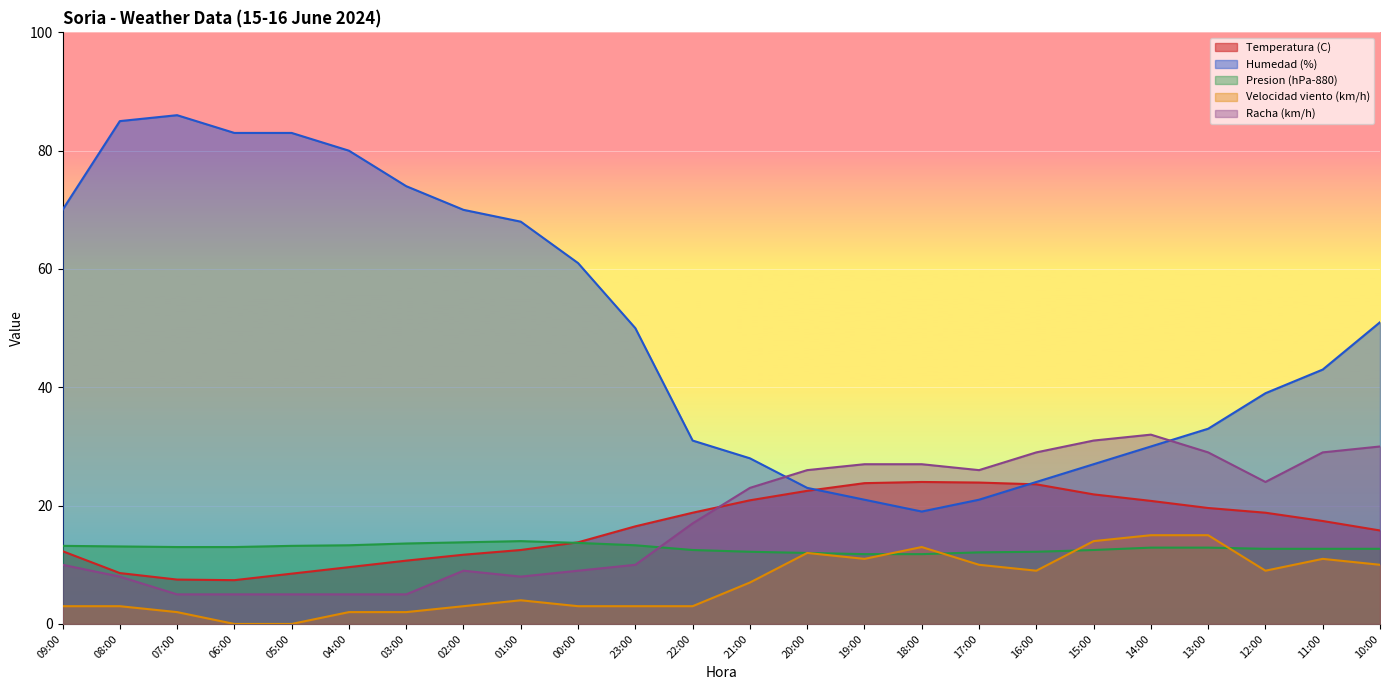

Reading left to right, list all the values displayed in this chart.

Temperatura (C): 09:00=12.3	08:00=8.6	07:00=7.5	06:00=7.4	05:00=8.5	04:00=9.6	03:00=10.7	02:00=11.7	01:00=12.5	00:00=13.8	23:00=16.5	22:00=18.8	21:00=20.9	20:00=22.5	19:00=23.8	18:00=24.0	17:00=23.9	16:00=23.6	15:00=21.9	14:00=20.8	13:00=19.6	12:00=18.8	11:00=17.4	10:00=15.8
Humedad (%): 09:00=70.0	08:00=85.0	07:00=86.0	06:00=83.0	05:00=83.0	04:00=80.0	03:00=74.0	02:00=70.0	01:00=68.0	00:00=61.0	23:00=50.0	22:00=31.0	21:00=28.0	20:00=23.0	19:00=21.0	18:00=19.0	17:00=21.0	16:00=24.0	15:00=27.0	14:00=30.0	13:00=33.0	12:00=39.0	11:00=43.0	10:00=51.0
Presion (hPa-880): 09:00=13.2	08:00=13.1	07:00=13.0	06:00=13.0	05:00=13.2	04:00=13.3	03:00=13.6	02:00=13.8	01:00=14.0	00:00=13.7	23:00=13.3	22:00=12.5	21:00=12.2	20:00=12.0	19:00=11.8	18:00=11.8	17:00=12.1	16:00=12.2	15:00=12.5	14:00=12.9	13:00=12.9	12:00=12.7	11:00=12.7	10:00=12.7
Velocidad viento (km/h): 09:00=3.0	08:00=3.0	07:00=2.0	06:00=0.0	05:00=0.0	04:00=2.0	03:00=2.0	02:00=3.0	01:00=4.0	00:00=3.0	23:00=3.0	22:00=3.0	21:00=7.0	20:00=12.0	19:00=11.0	18:00=13.0	17:00=10.0	16:00=9.0	15:00=14.0	14:00=15.0	13:00=15.0	12:00=9.0	11:00=11.0	10:00=10.0
Racha (km/h): 09:00=10.0	08:00=8.0	07:00=5.0	06:00=5.0	05:00=5.0	04:00=5.0	03:00=5.0	02:00=9.0	01:00=8.0	00:00=9.0	23:00=10.0	22:00=17.0	21:00=23.0	20:00=26.0	19:00=27.0	18:00=27.0	17:00=26.0	16:00=29.0	15:00=31.0	14:00=32.0	13:00=29.0	12:00=24.0	11:00=29.0	10:00=30.0